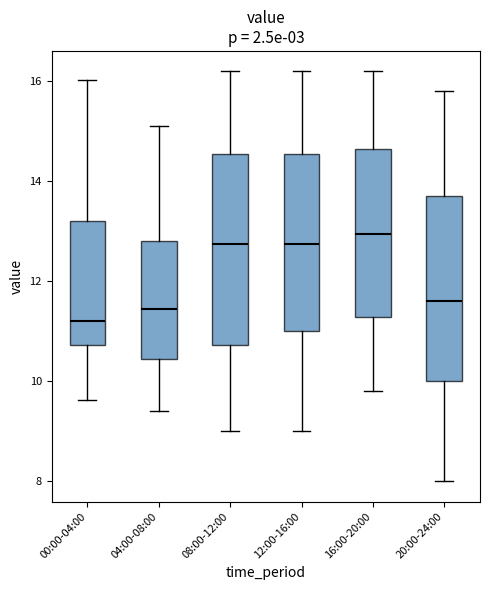

Reading left to right, read every box against the y-axis: the position of its median line, the range the box covers, and the ends of its whiskers. The values are not printed on the chart, so give them approximately, as read against the axis.

00:00-04:00: median 11.2, box 10.8 to 13.2, whiskers 9.6 to 16.0
04:00-08:00: median 11.4, box 10.4 to 12.8, whiskers 9.4 to 15.2
08:00-12:00: median 12.8, box 10.8 to 14.6, whiskers 9.0 to 16.2
12:00-16:00: median 12.8, box 11.0 to 14.6, whiskers 9.0 to 16.2
16:00-20:00: median 13.0, box 11.2 to 14.6, whiskers 9.8 to 16.2
20:00-24:00: median 11.6, box 10.0 to 13.8, whiskers 8.0 to 15.8